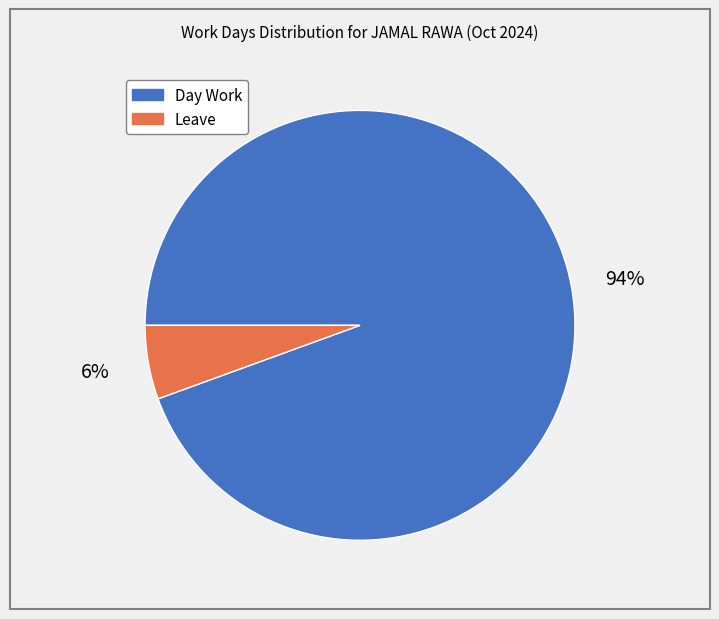

What is the majority slice?

Day Work